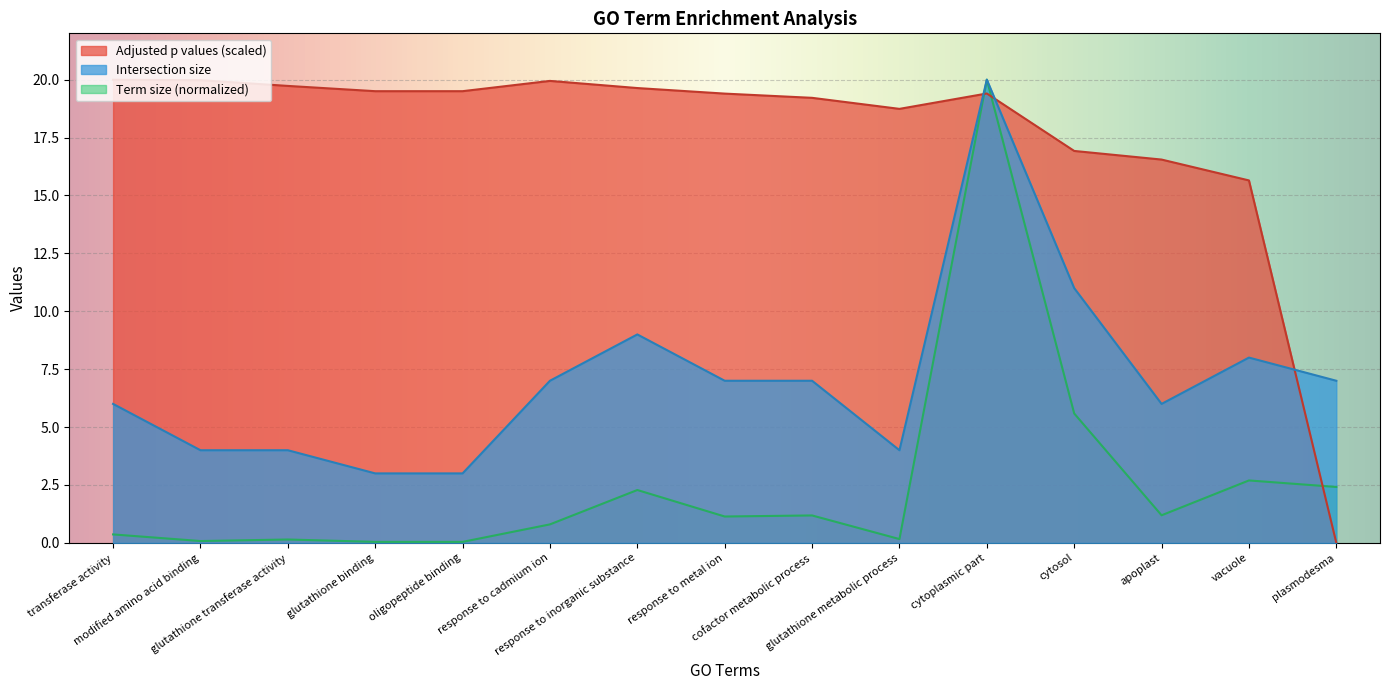

Reading right to left, transcribe all the data shown in this chart.

Adjusted p values: plasmodesma=0.0	vacuole=15.6	apoplast=16.6	cytosol=16.9	cytoplasmic part=19.4	glutathione metabolic process=18.7	cofactor metabolic process=19.2	response to metal ion=19.4	response to inorganic substance=19.6	response to cadmium ion=19.9	oligopeptide binding=19.5	glutathione binding=19.5	glutathione transferase activity=19.7	modified amino acid binding=20.0	transferase activity=20.0
Intersection size: plasmodesma=7.0	vacuole=8.0	apoplast=6.0	cytosol=11.0	cytoplasmic part=20.0	glutathione metabolic process=4.0	cofactor metabolic process=7.0	response to metal ion=7.0	response to inorganic substance=9.0	response to cadmium ion=7.0	oligopeptide binding=3.0	glutathione binding=3.0	glutathione transferase activity=4.0	modified amino acid binding=4.0	transferase activity=6.0
Term size: plasmodesma=2.4	vacuole=2.7	apoplast=1.2	cytosol=5.6	cytoplasmic part=20.0	glutathione metabolic process=0.2	cofactor metabolic process=1.2	response to metal ion=1.1	response to inorganic substance=2.3	response to cadmium ion=0.8	oligopeptide binding=0.0	glutathione binding=0.0	glutathione transferase activity=0.1	modified amino acid binding=0.1	transferase activity=0.4